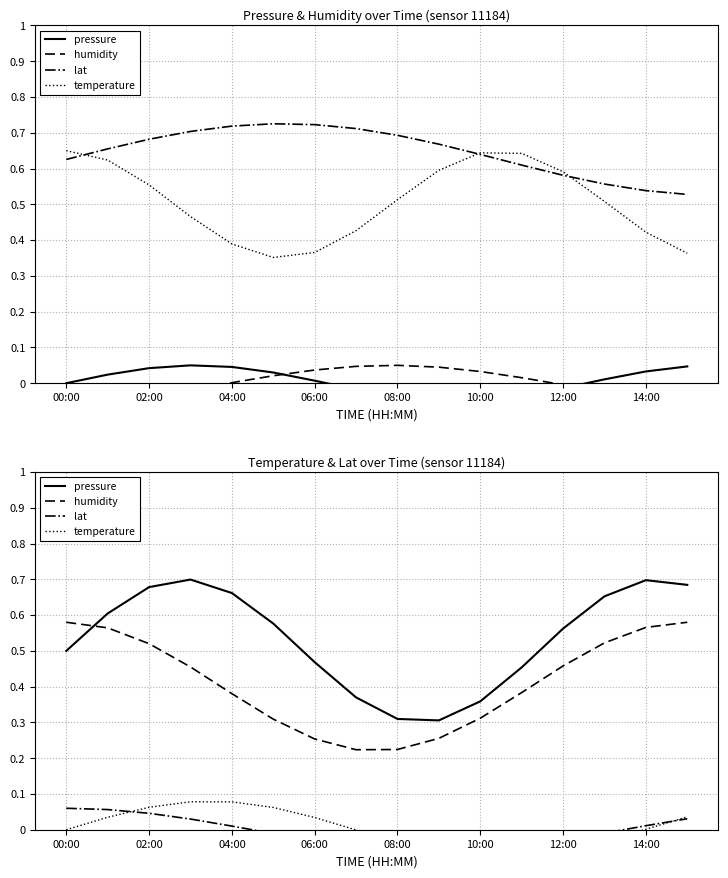

Is the value of lat at 14:00 greater than the value of humidity at 11?

No